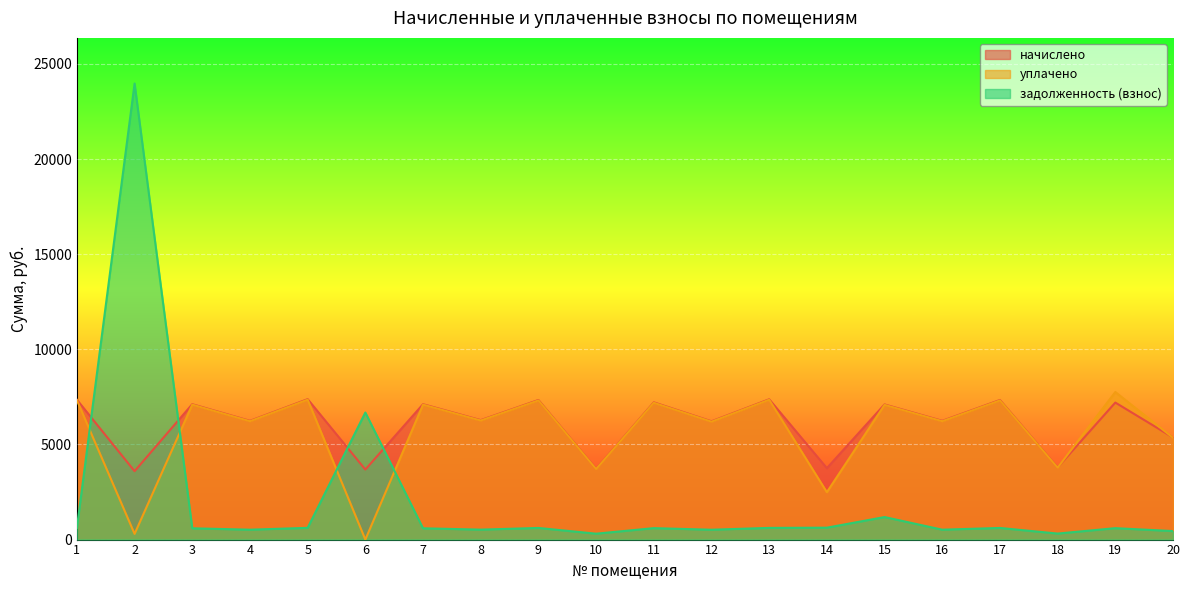

At 3, list the series in order from largest to smallest.

начислено, уплачено, задолженность (взнос)